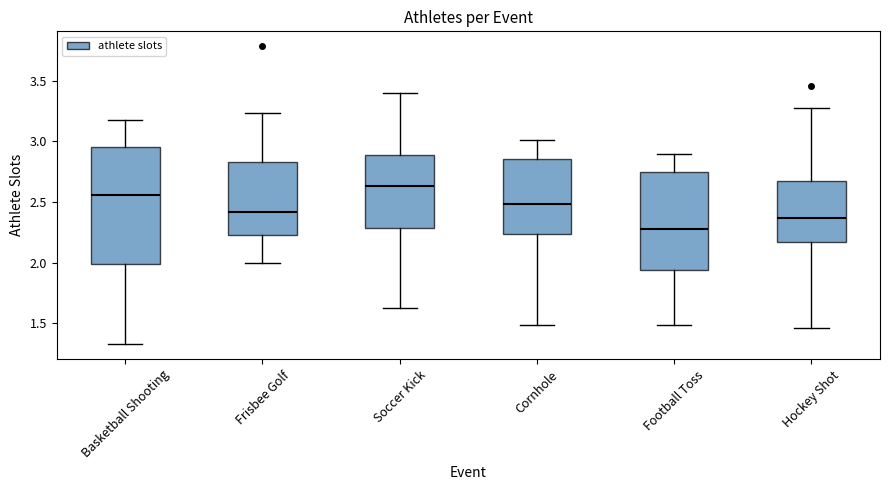

Where is the lower edge of the box for Soccer Kick on the y-axis? The values are not printed on the chart, so give them approximately, as read against the axis.

2.30